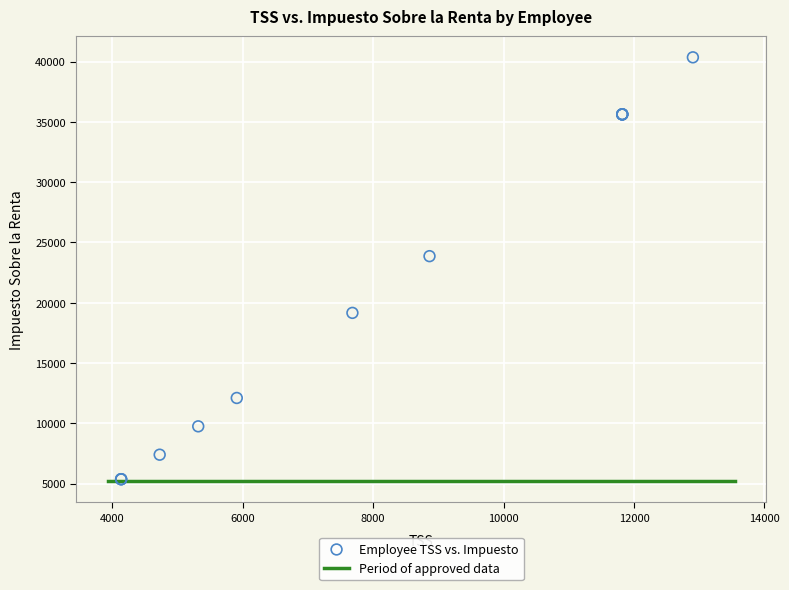

What Y value in the scatter plot is closest to 22862?

23866.7